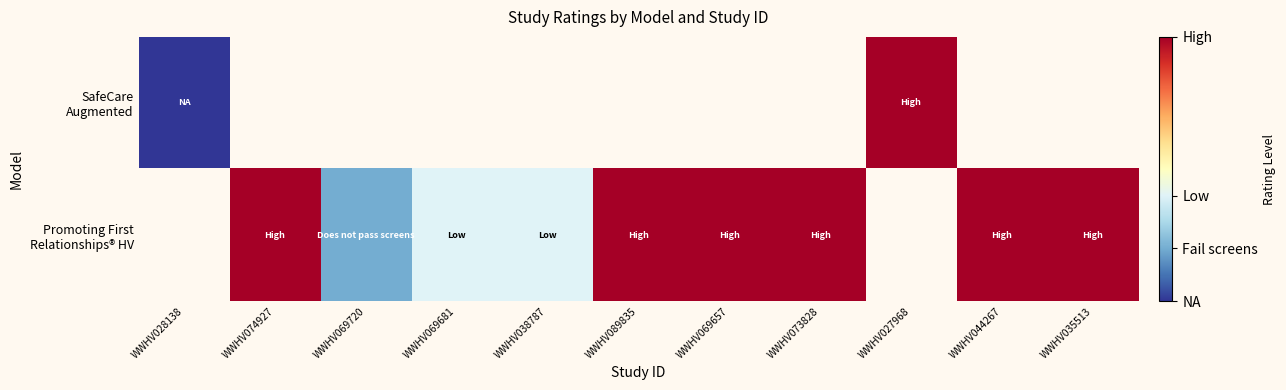

Which series changed the most between WWHV038787 and WWHV073828?

Promoting First Relationships® HV